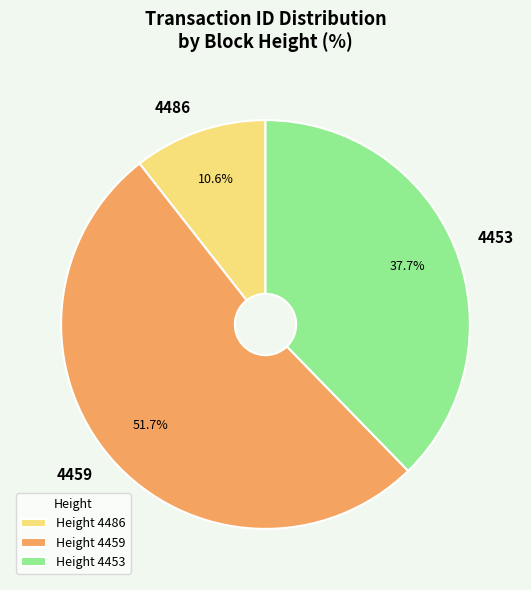

Count the number of slices in the pie.

3